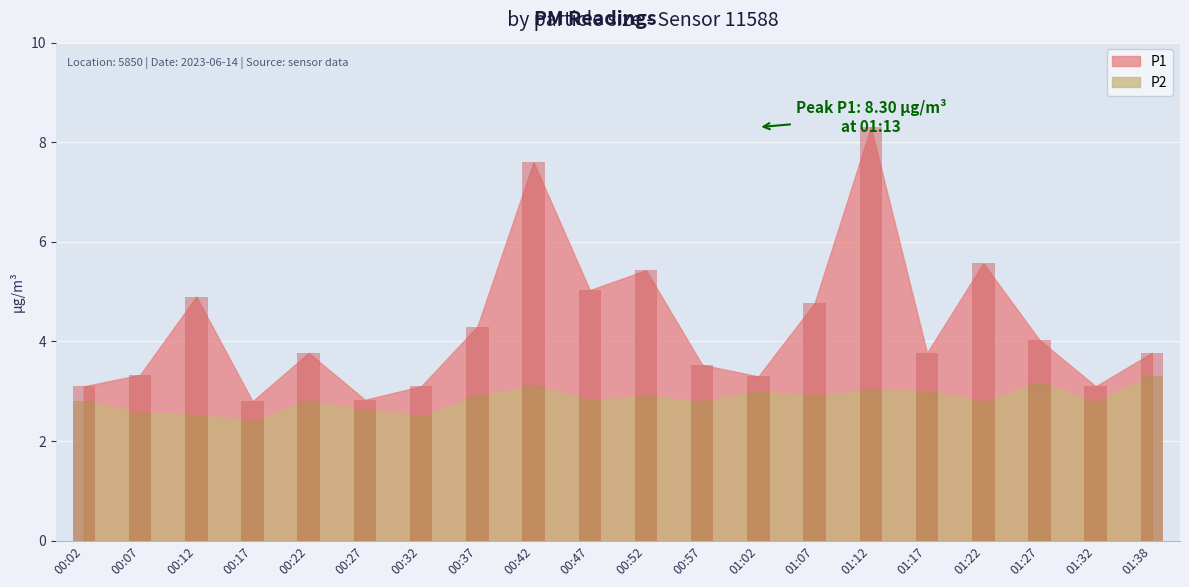

Reading left to right, list all the values displayed in this chart.

P1: 00:02=3.1	00:07=3.3	00:12=4.9	00:17=2.8	00:22=3.8	00:27=2.8	00:32=3.1	00:37=4.3	00:42=7.6	00:47=5.0	00:52=5.4	00:57=3.5	01:02=3.3	01:07=4.8	01:12=8.3	01:17=3.8	01:22=5.6	01:27=4.0	01:32=3.1	01:38=3.8
P2: 00:02=2.8	00:07=2.6	00:12=2.5	00:17=2.4	00:22=2.8	00:27=2.6	00:32=2.5	00:37=2.9	00:42=3.1	00:47=2.8	00:52=2.9	00:57=2.8	01:02=3.0	01:07=2.9	01:12=3.0	01:17=3.0	01:22=2.8	01:27=3.2	01:32=2.8	01:38=3.3